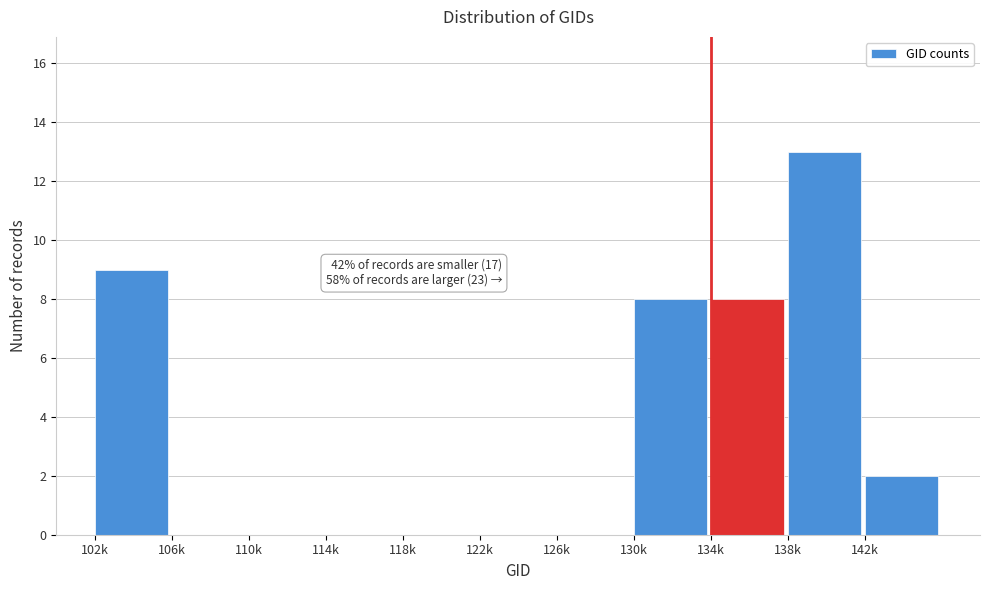

Reading left to right, extract all data points from this chart.

102k=9	106k=0	110k=0	114k=0	118k=0	122k=0	126k=0	130k=8	134k=8	138k=13	142k=2